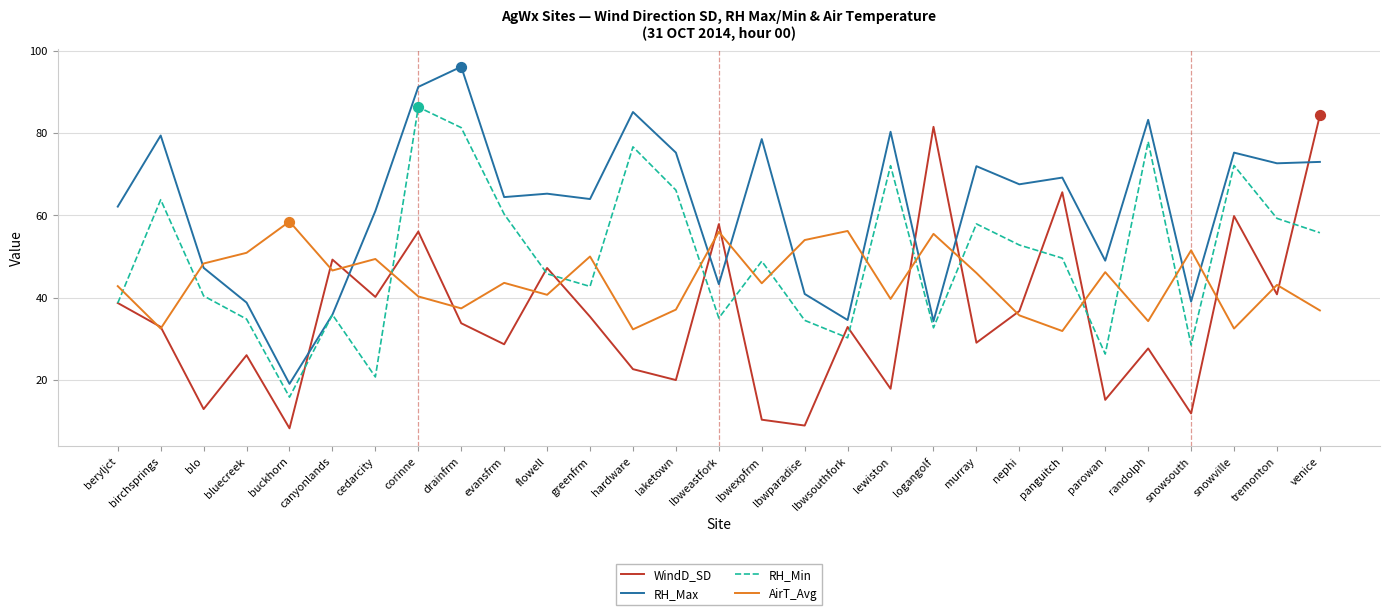

What is the spread (max minus min) of values at panguitch?

37.3